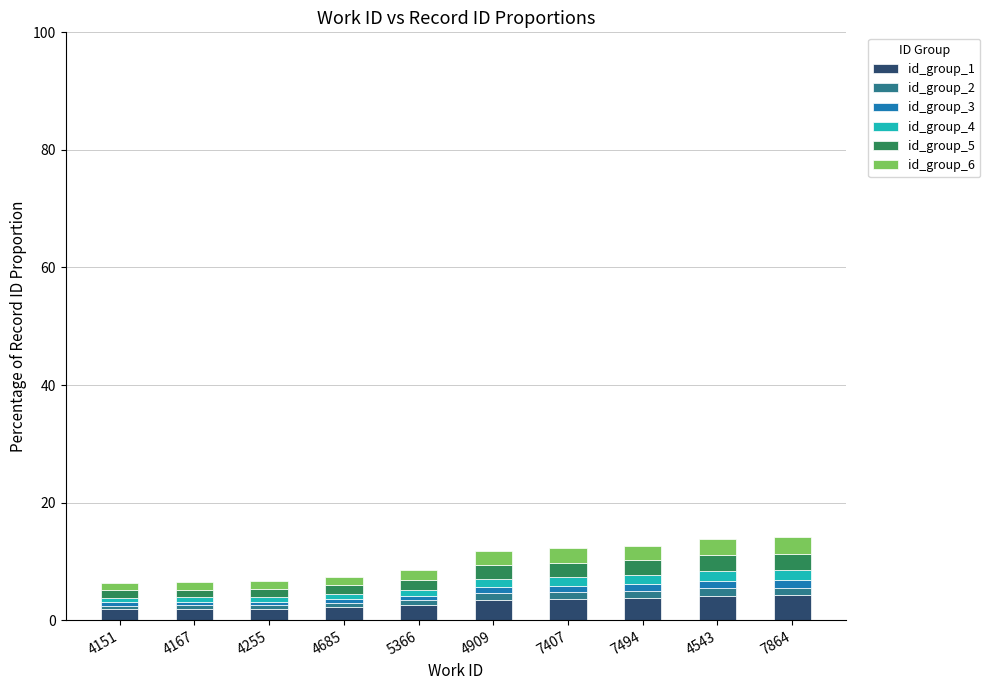

Is it true that id_group_1 equals 4.2 at 7864?

True